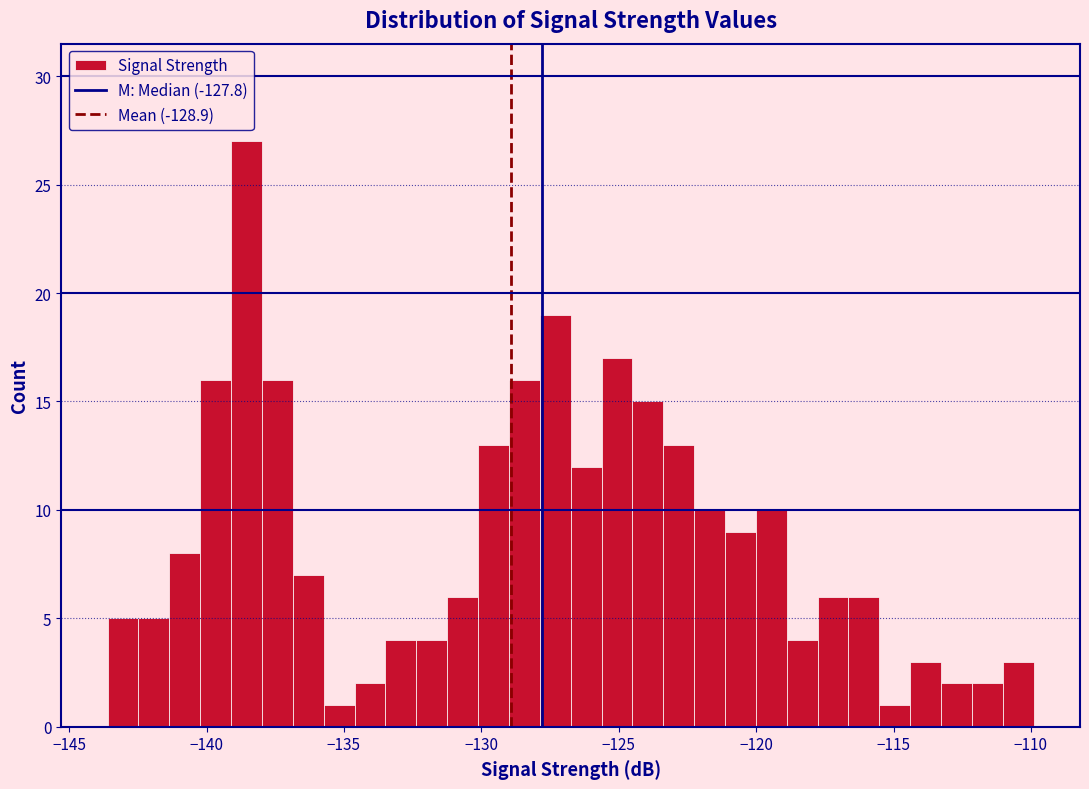

Around what value on the x-axis is the tallest bar? Give the approximate position of its centre, as read against the axis.

-138.5